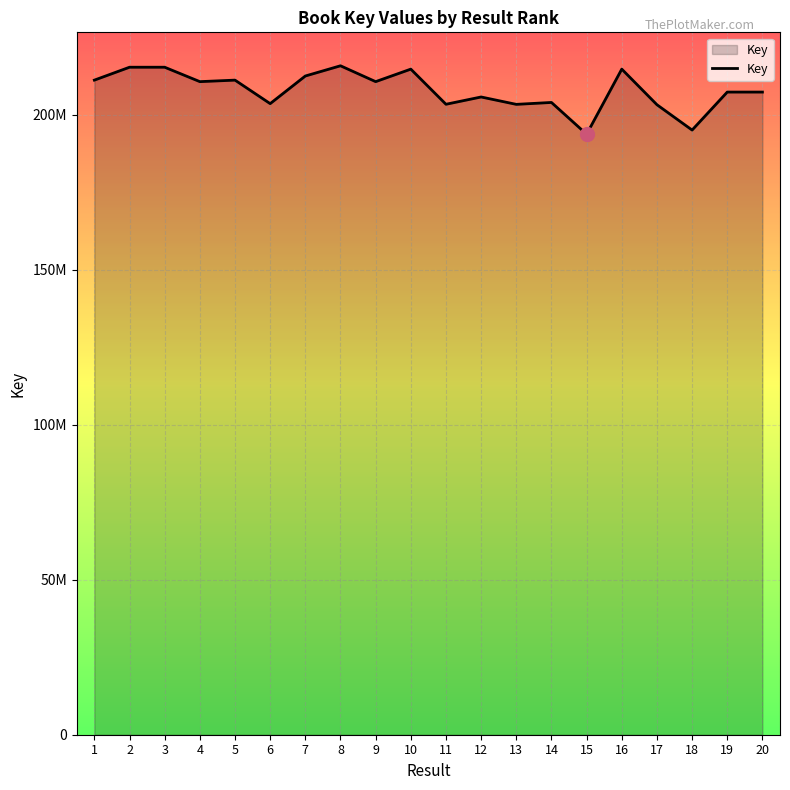

List the labels in order of value, smallest first.

15, 18, 17, 13, 11, 6, 14, 12, 19, 20, 9, 4, 5, 1, 7, 10, 16, 2, 3, 8